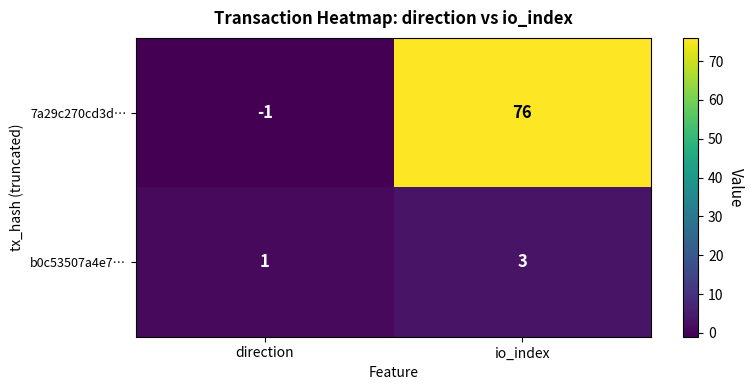

Where is b0c53507a4e7… nearest to the value 2?

direction